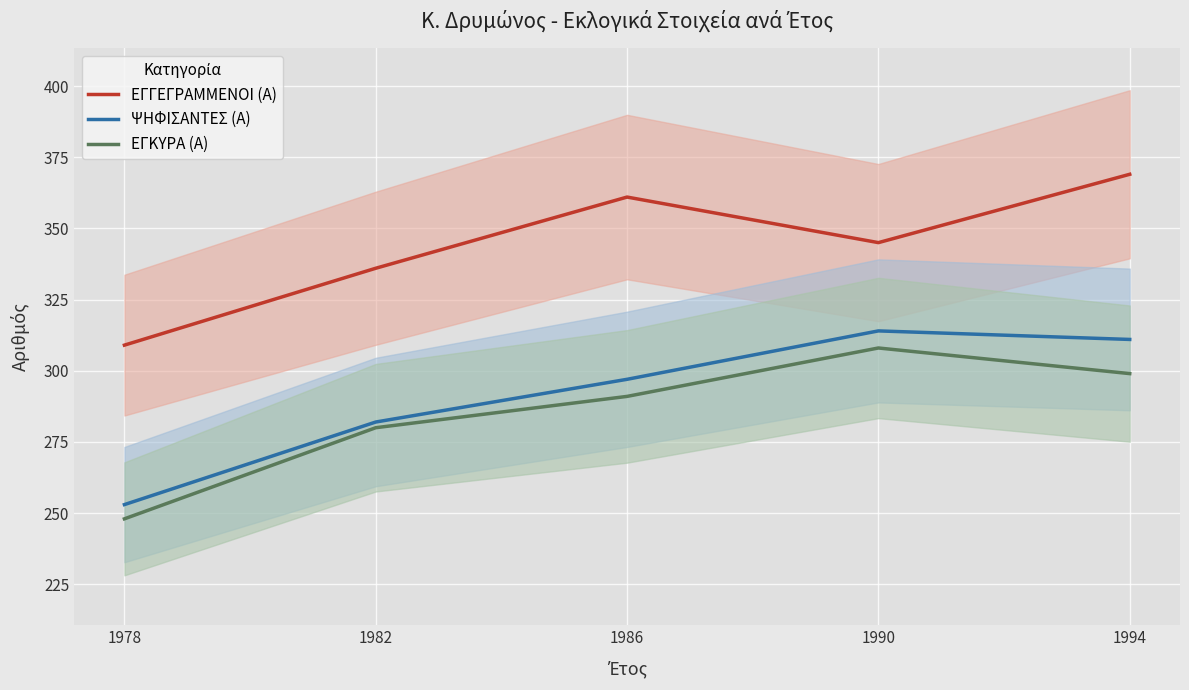

What is the value of the ΨΗΦΙΣΑΝΤΕΣ (Α) point at the 2nd from the left?

282